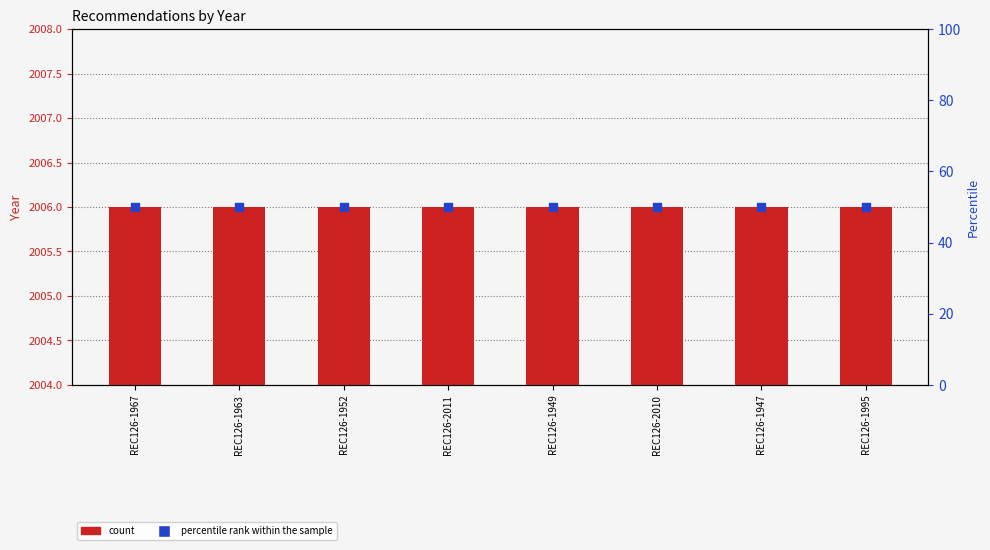

At which category is the sum across all series the highest?

REC126-1967